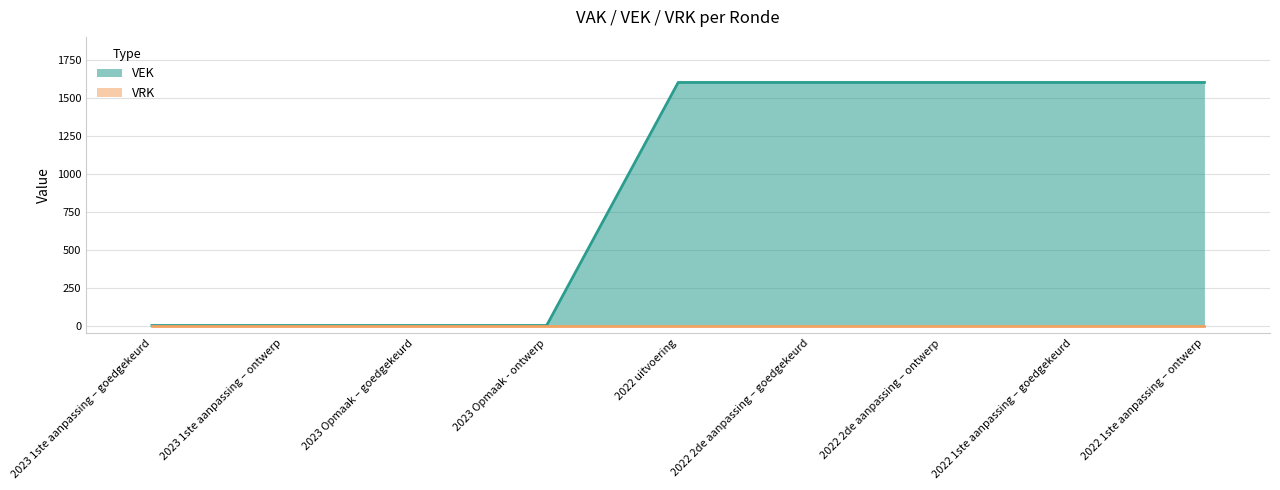

The chart shows a value of 0 at 2023 1ste aanpassing – goedgekeurd. True or false?

True